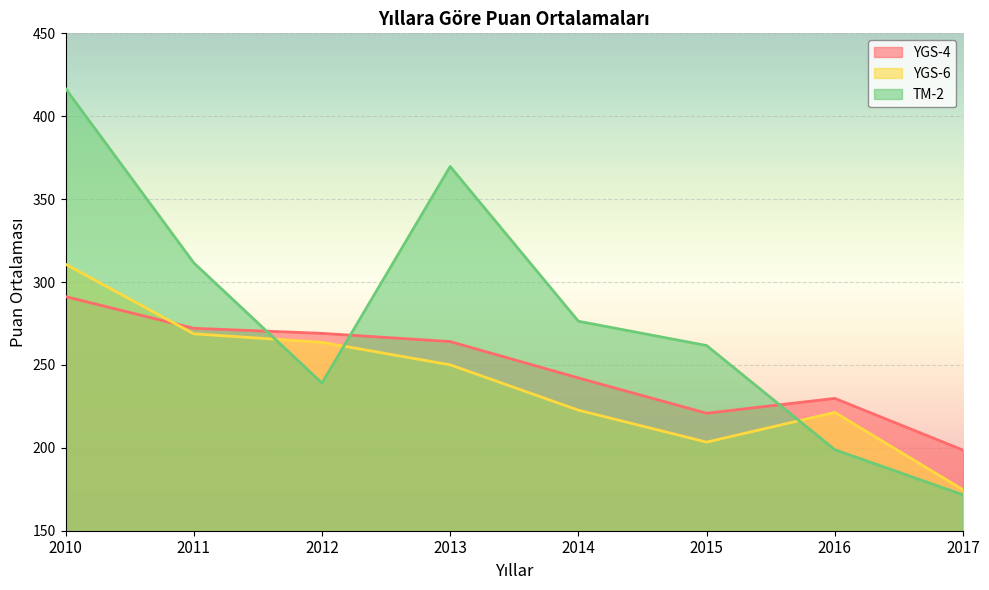

What is the value of the YGS-6 point at the 7th from the left?

221.3